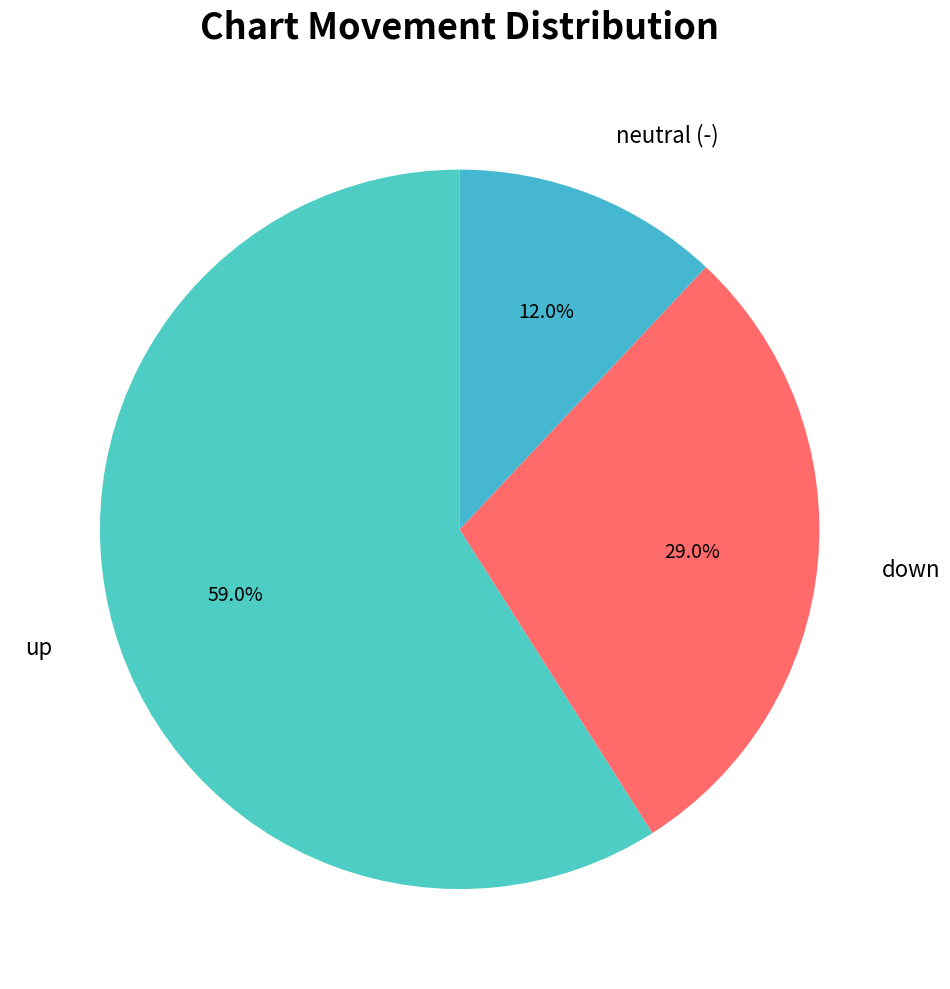

Which category has the biggest portion of the pie?

up